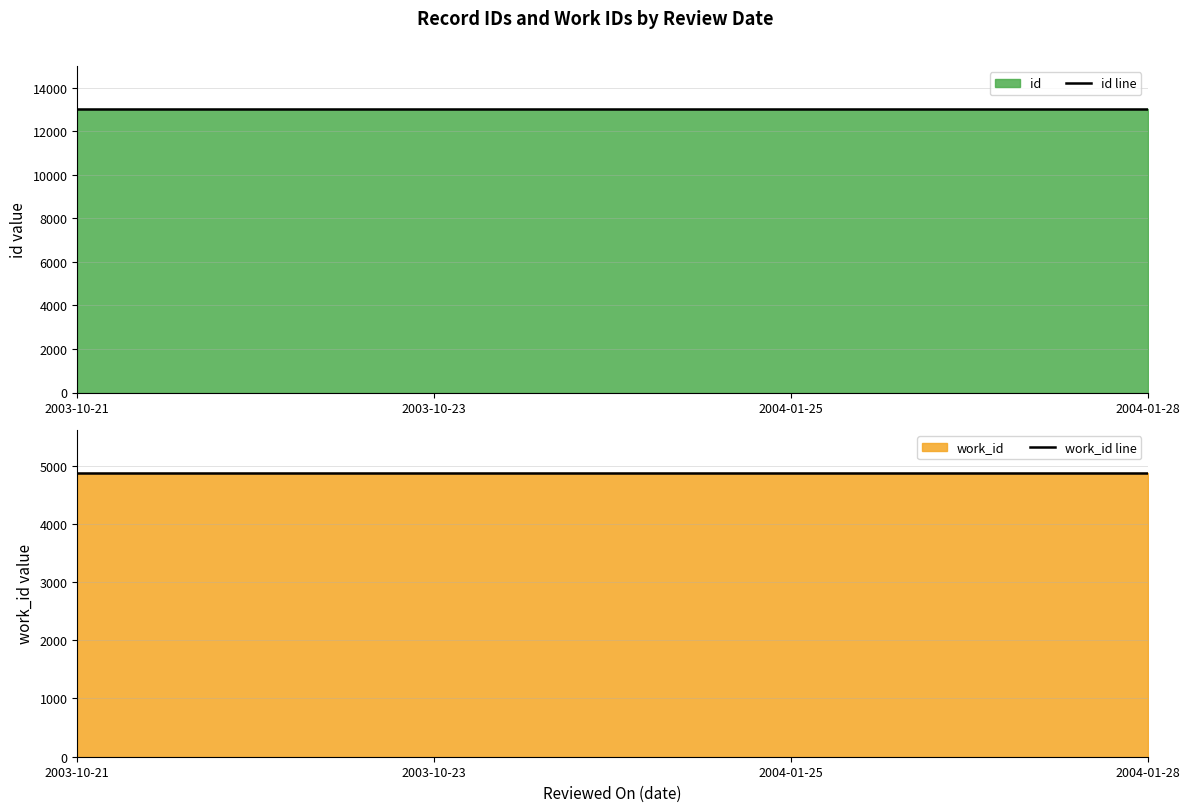

The value of work_id line at 2004-01-25 is 4875. True or false?

True